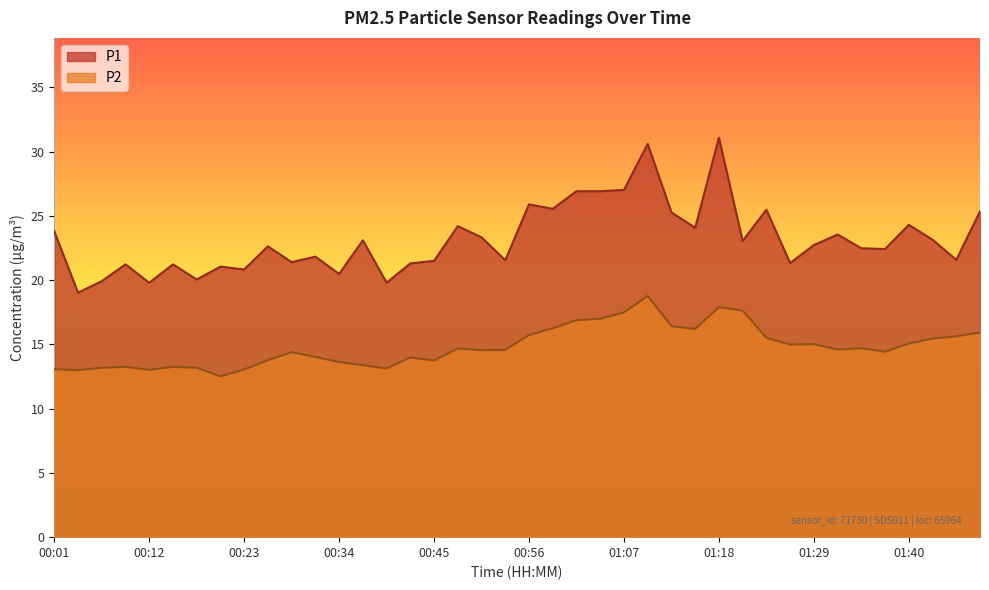

Reading right to left, list all the values displayed in this chart.

P1: 25.4	21.6	23.1	24.3	22.4	22.5	23.6	22.7	21.3	25.5	23.1	31.1	24.1	25.3	30.6	27.0	26.9	26.9	25.6	25.9	21.6	23.3	24.2	21.5	21.3	19.8	23.1	20.5	21.8	21.4	22.6	20.8	21.1	20.1	21.2	19.8	21.2	19.9	19.0	23.8
P2: 15.9	15.6	15.4	15.1	14.4	14.7	14.6	15.0	15.0	15.5	17.6	17.9	16.2	16.4	18.8	17.5	17.0	16.9	16.2	15.7	14.6	14.6	14.7	13.8	14.0	13.1	13.4	13.6	14.0	14.4	13.8	13.1	12.5	13.2	13.2	13.0	13.2	13.2	13.0	13.1